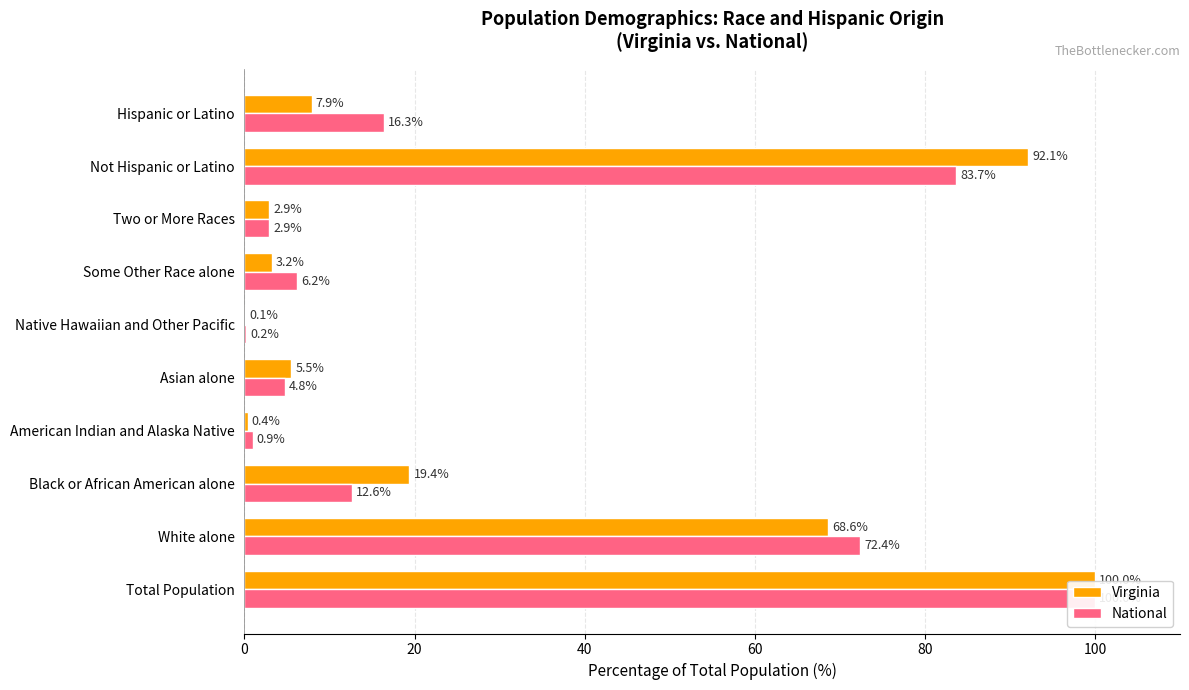

What is the value of the Virginia bar at the 4th from the left?

0.4